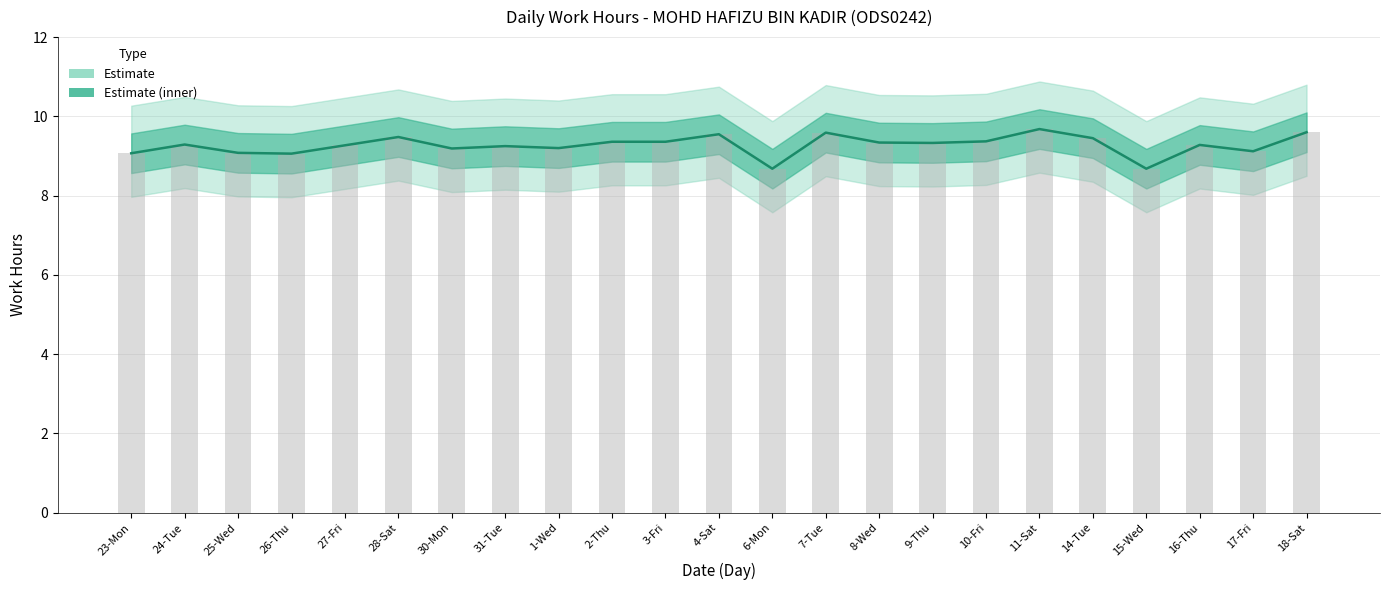

Is it true that the value at 10-Fri is 13.0?

False